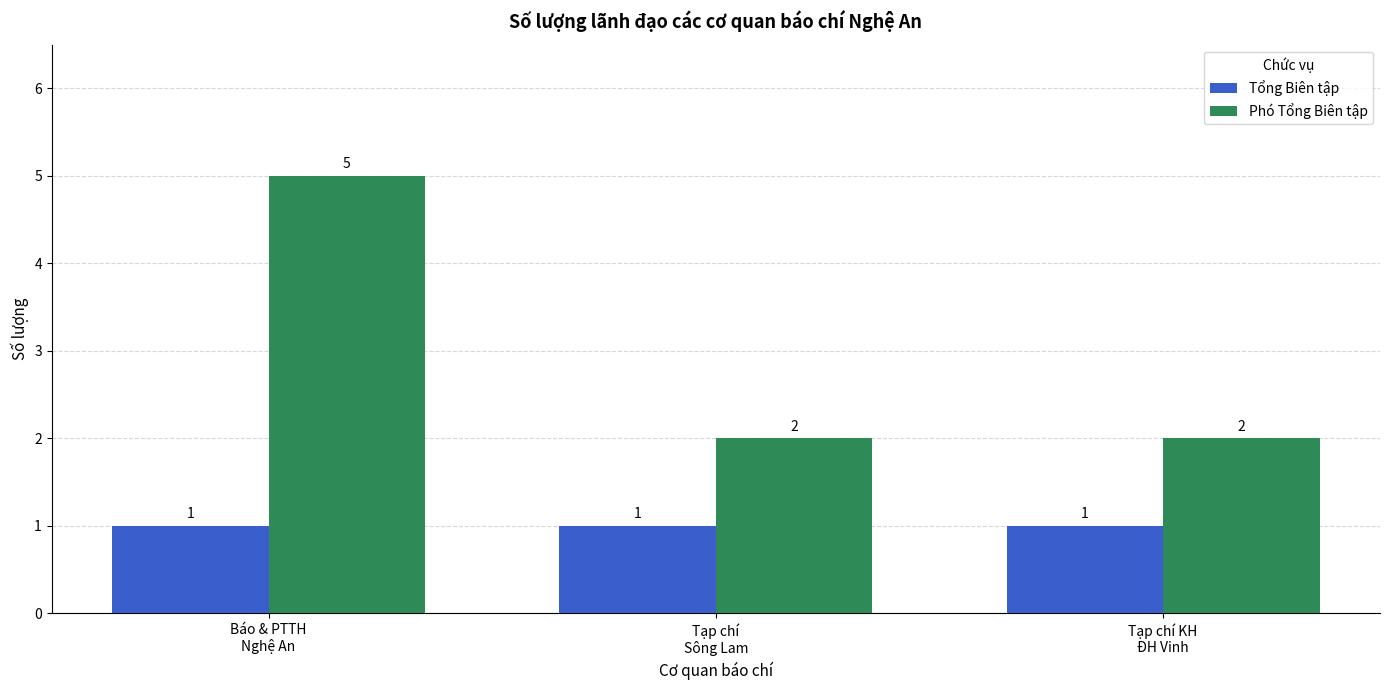

List the series in order of their peak value, highest first.

Phó Tổng Biên tập, Tổng Biên tập